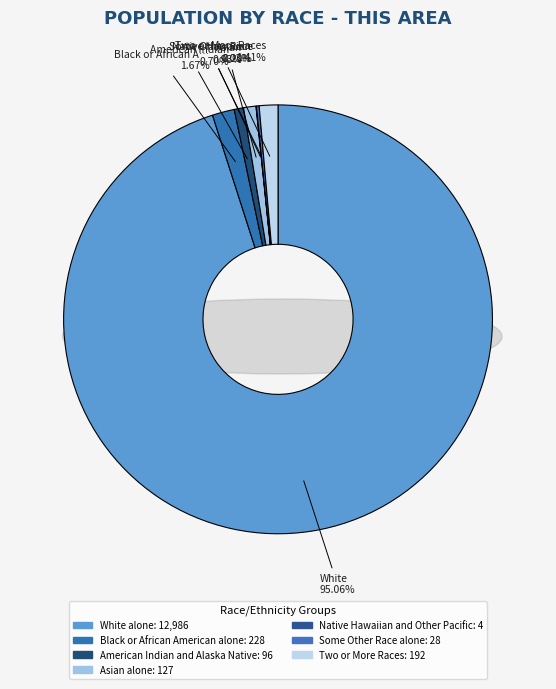

The Some Other Race alone slice represents 0% of the pie. True or false?

True